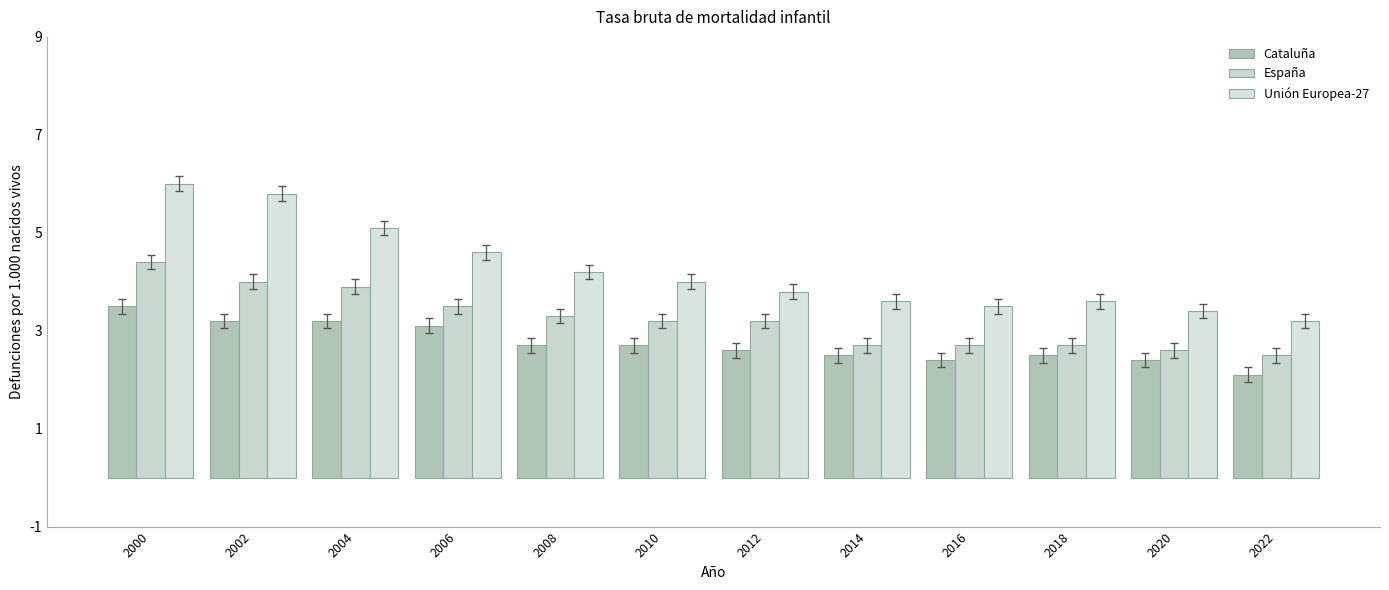

What is the value of the Unión Europea-27 bar at the 7th from the left?

3.8